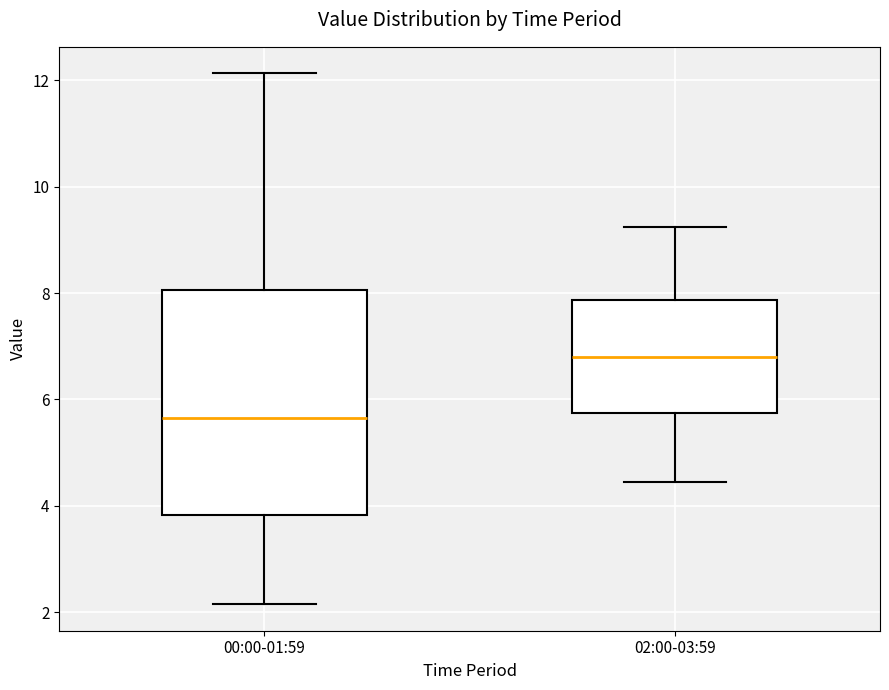

Reading left to right, transcribe this box plot: for each box, give where its median line is, the range the box spans, and where its two whiskers end, as read against the y-axis. The values are not printed on the chart, so give them approximately, as read against the axis.

00:00-01:59: median 5.6, box 3.8 to 8.0, whiskers 2.2 to 12.2
02:00-03:59: median 6.8, box 5.8 to 7.8, whiskers 4.4 to 9.2